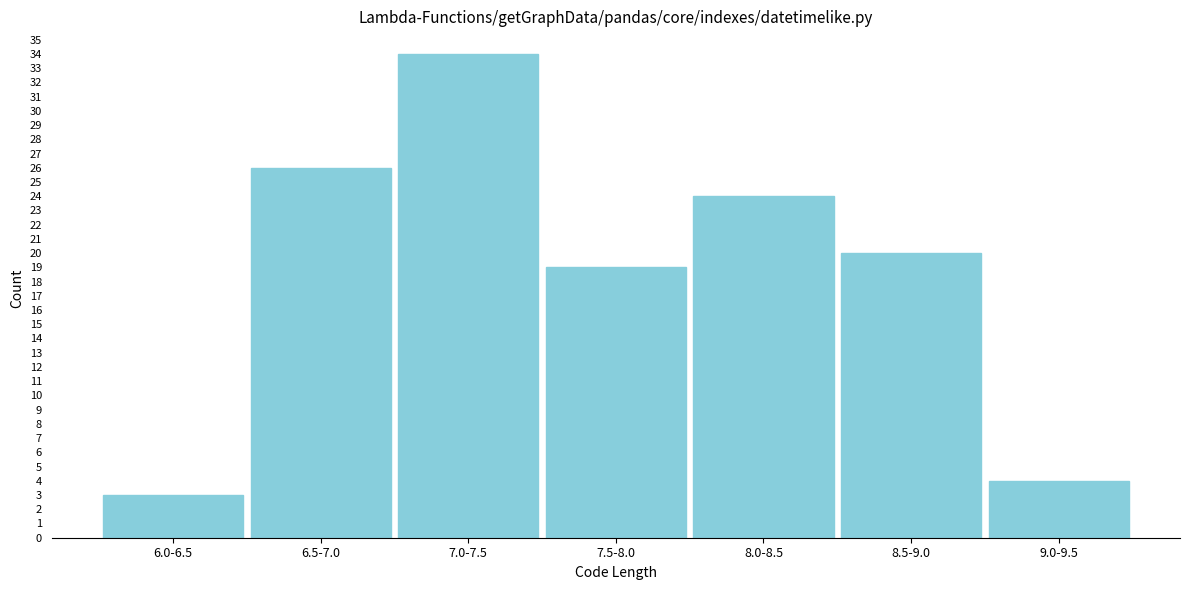

Reading left to right, list all the values displayed in this chart.

6.0-6.5=3	6.5-7.0=26	7.0-7.5=34	7.5-8.0=19	8.0-8.5=24	8.5-9.0=20	9.0-9.5=4